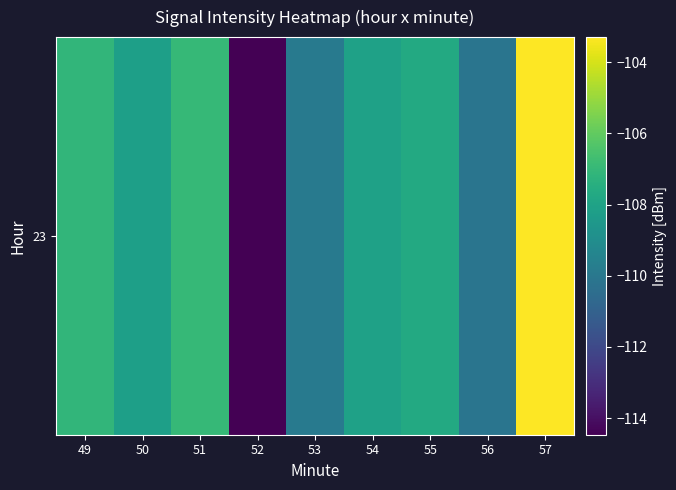

What is the approximate value at 56?

-110.1